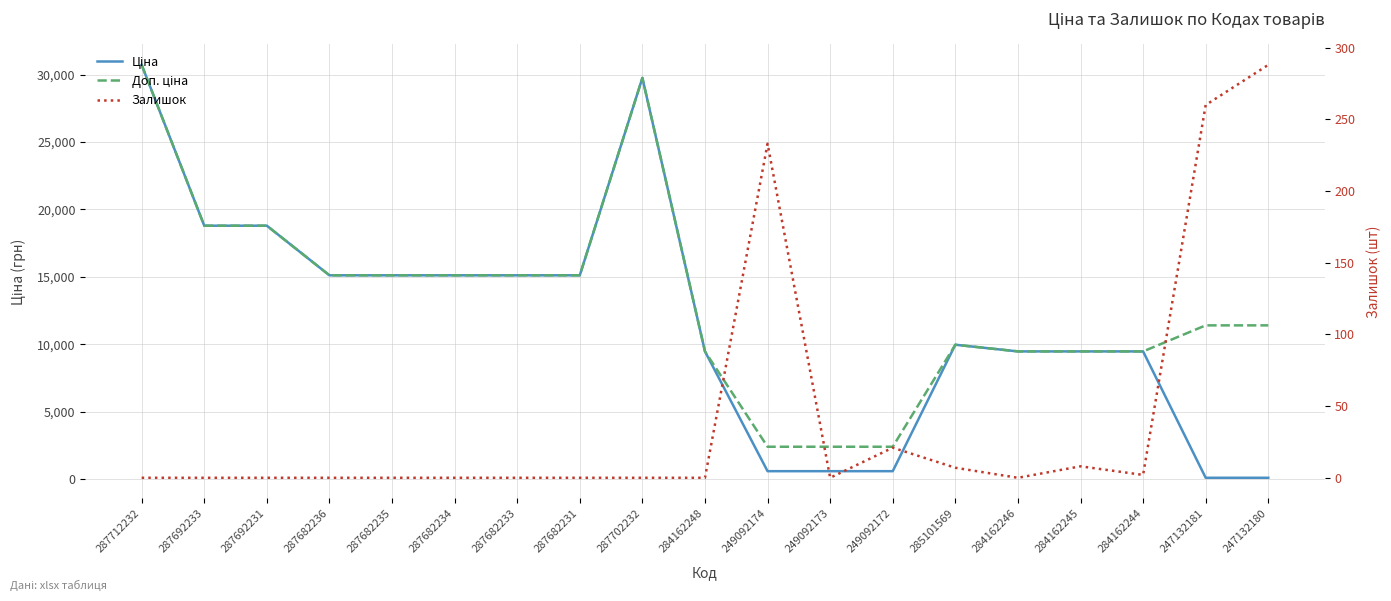

How many lines are shown in the chart?

3